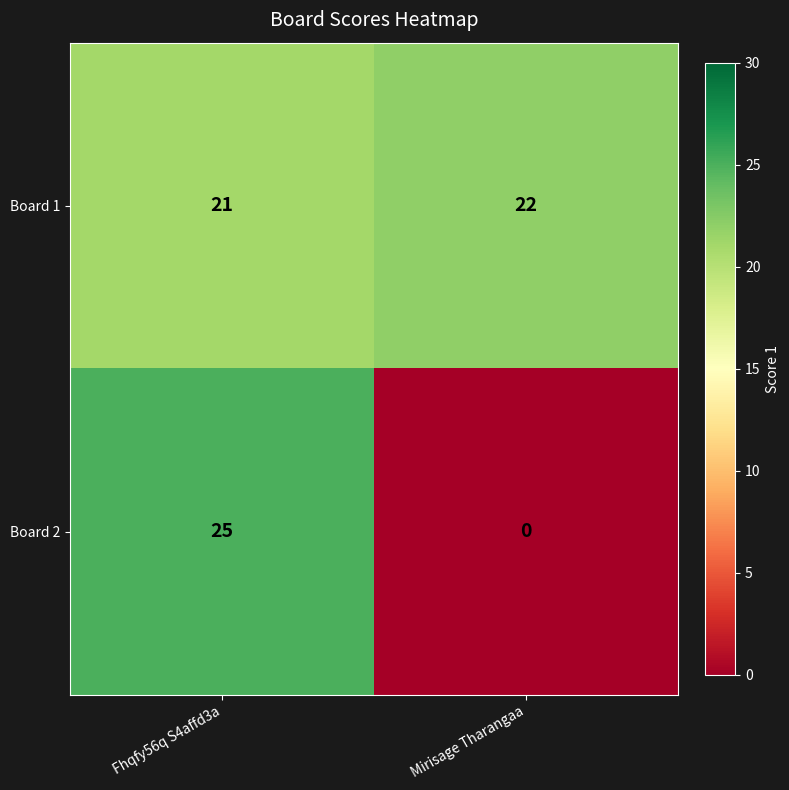

Is it true that Board 1 equals 22 at Mirisage Tharangaa?

True